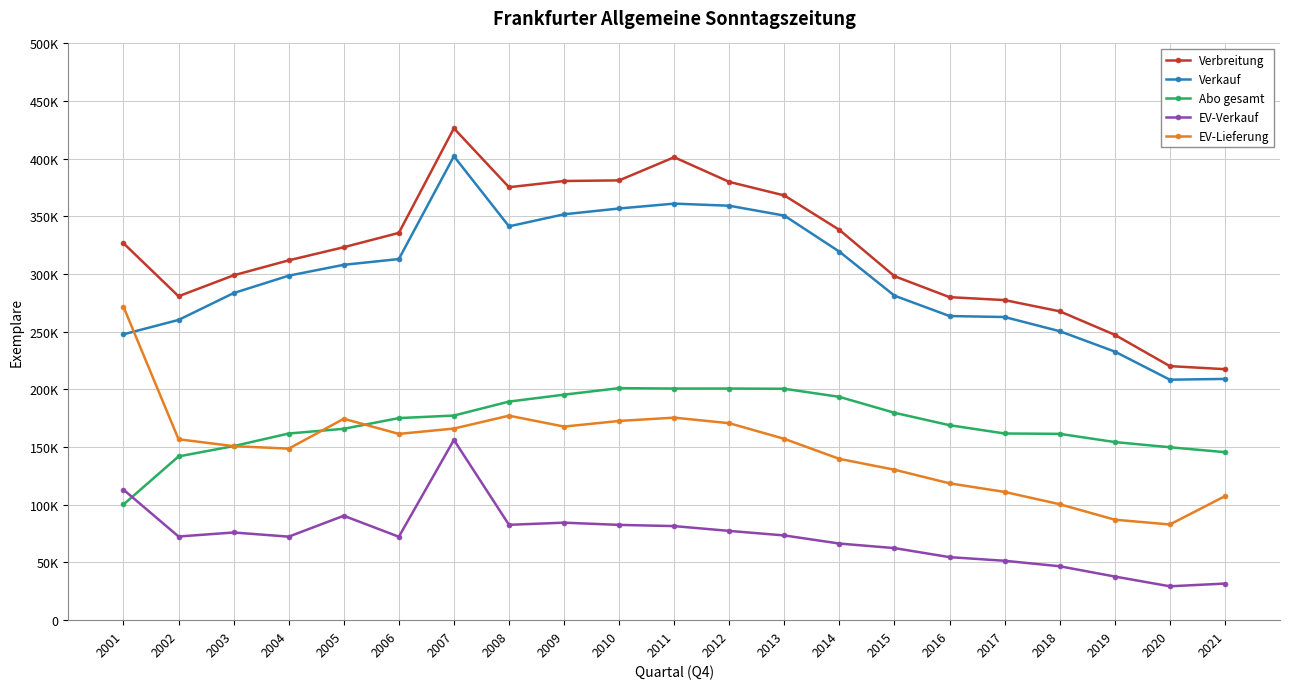

Reading left to right, list all the values displayed in this chart.

Verbreitung: 2001=326815	2002=280819	2003=298962	2004=311958	2005=323337	2006=335757	2007=426443	2008=375349	2009=380738	2010=381275	2011=401337	2012=379955	2013=368211	2014=338339	2015=298217	2016=280044	2017=277495	2018=267769	2019=247398	2020=220249	2021=217611
Verkauf: 2001=247835	2002=260292	2003=283571	2004=298667	2005=308080	2006=313065	2007=402222	2008=341430	2009=351873	2010=356912	2011=361133	2012=359305	2013=350740	2014=319465	2015=281322	2016=263667	2017=262812	2018=250527	2019=232864	2020=208486	2021=209155
Abo gesamt: 2001=100283	2002=141964	2003=150910	2004=161822	2005=165915	2006=175203	2007=177395	2008=189499	2009=195510	2010=201152	2011=200806	2012=200813	2013=200611	2014=193591	2015=179802	2016=169029	2017=161838	2018=161533	2019=154424	2020=149914	2021=145652
EV-Verkauf: 2001=113153	2002=72524	2003=76014	2004=72406	2005=90512	2006=72326	2007=156268	2008=82672	2009=84531	2010=82607	2011=81560	2012=77387	2013=73456	2014=66414	2015=62472	2016=54641	2017=51495	2018=46740	2019=37830	2020=29359	2021=31734
EV-Lieferung: 2001=271730	2002=156833	2003=150869	2004=148716	2005=174582	2006=161481	2007=166120	2008=177284	2009=167840	2010=172712	2011=175576	2012=170756	2013=157201	2014=139809	2015=130445	2016=118622	2017=111175	2018=100498	2019=87102	2020=82964	2021=107484